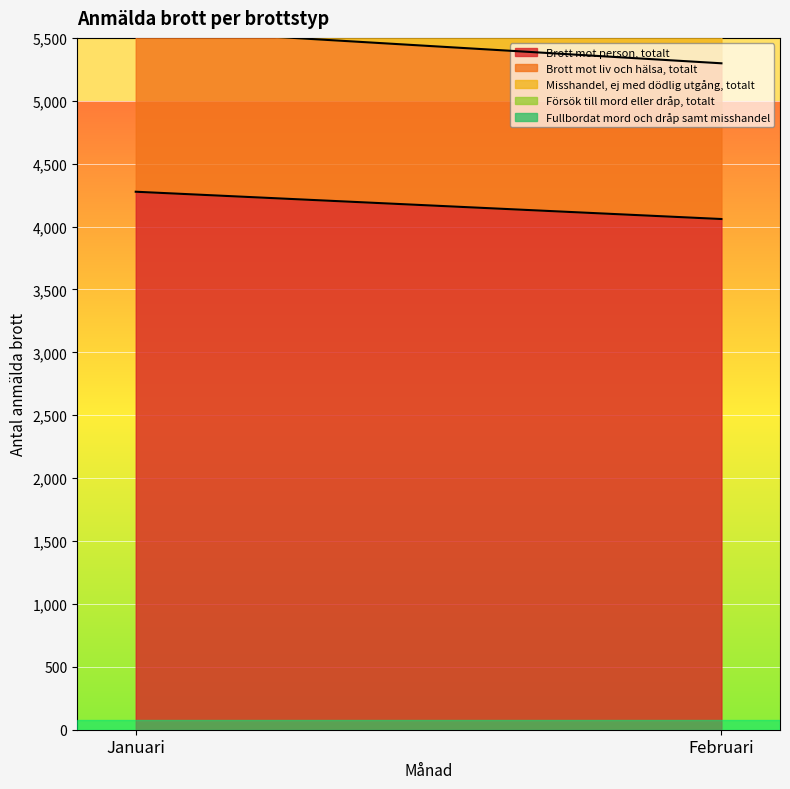

Between Februari and Januari, which is larger?

Januari